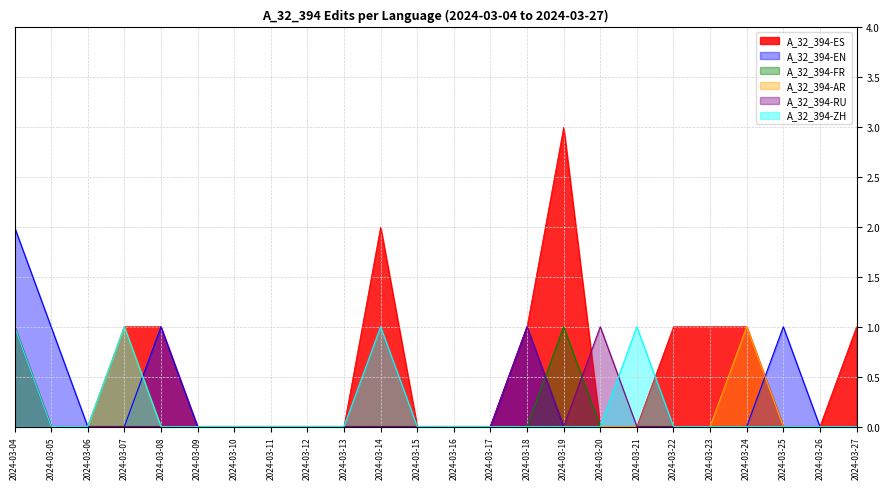

At which label does A_32_394-AR reach its minimum?

2024-03-05